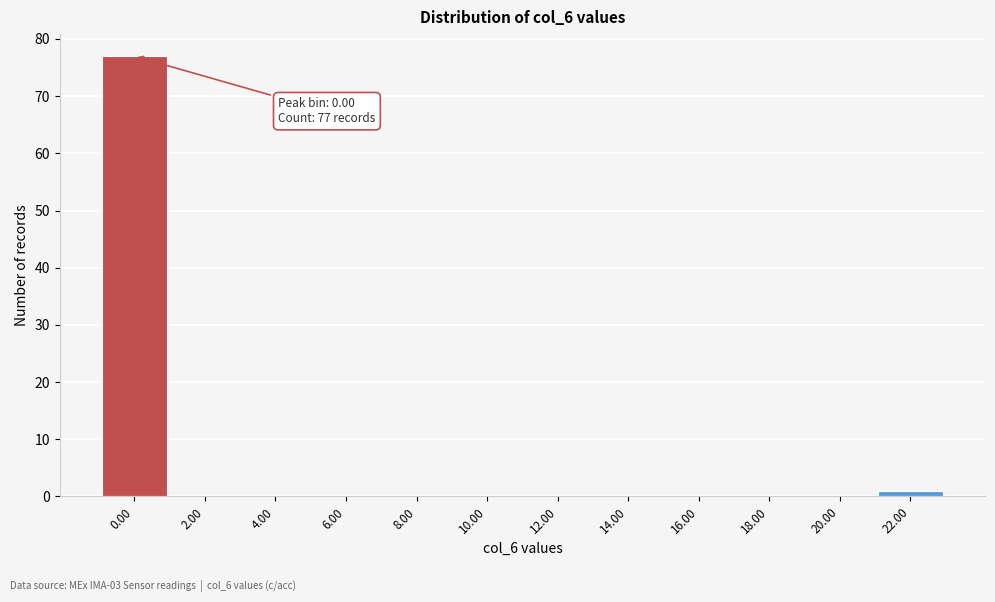

Reading left to right, extract all data points from this chart.

0.00=77	2.00=0	4.00=0	6.00=0	8.00=0	10.00=0	12.00=0	14.00=0	16.00=0	18.00=0	20.00=0	22.00=1